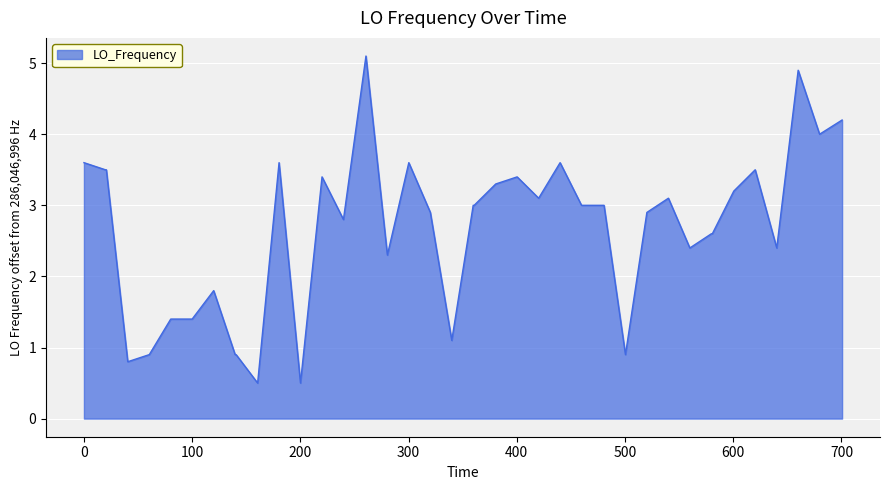

What is the difference between the maximum and minimum values?

4.6